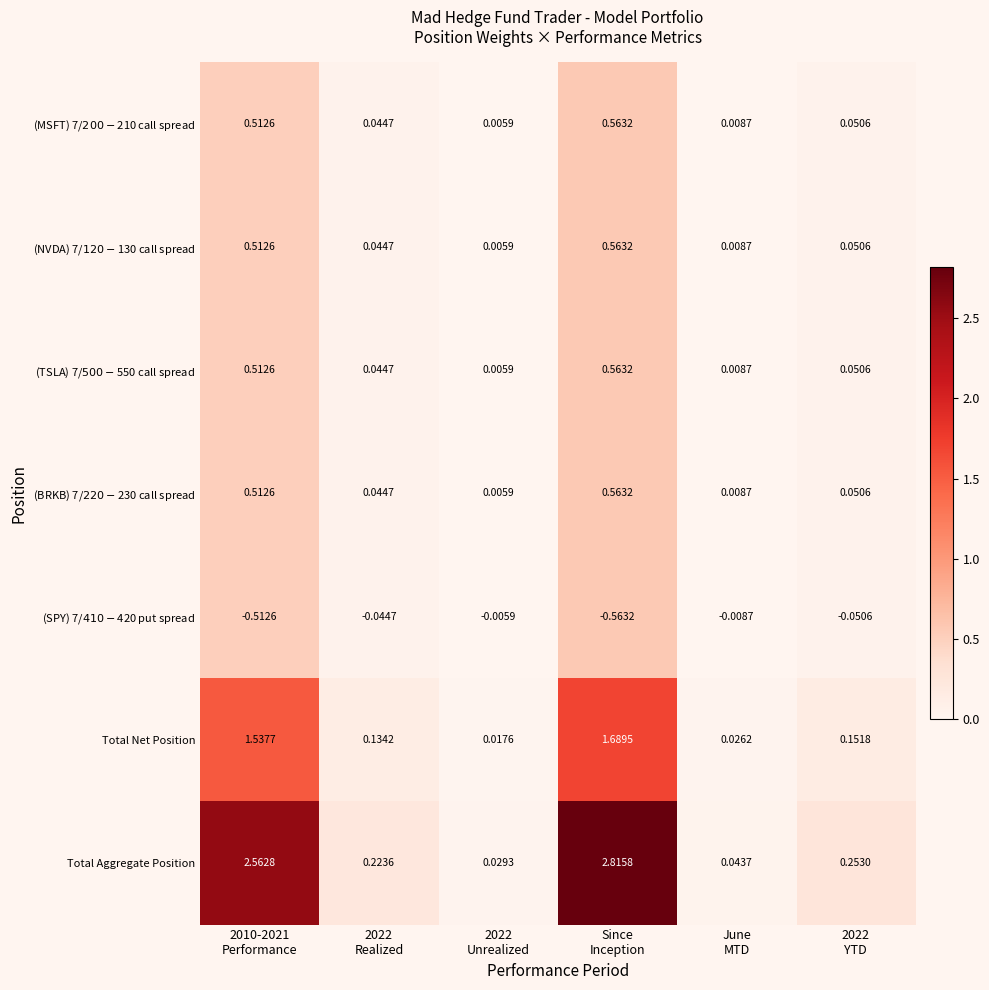

Which series has the largest range (max minus min)?

Total Aggregate Position